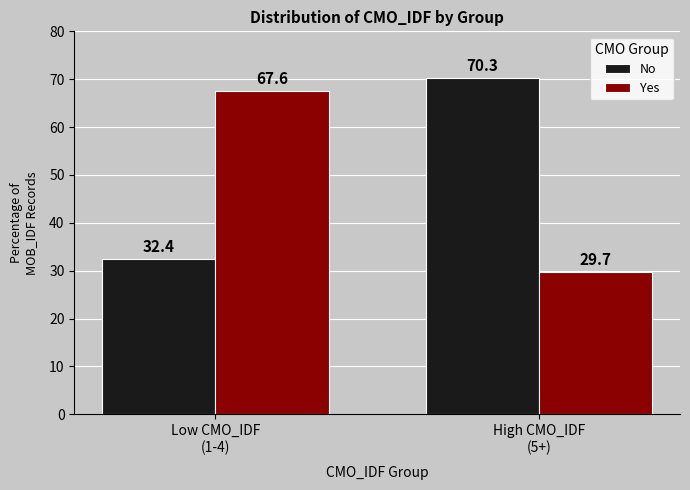

Reading left to right, list all the values displayed in this chart.

No: Low CMO_IDF
(1-4)=32.4	High CMO_IDF
(5+)=70.3
Yes: Low CMO_IDF
(1-4)=67.6	High CMO_IDF
(5+)=29.7